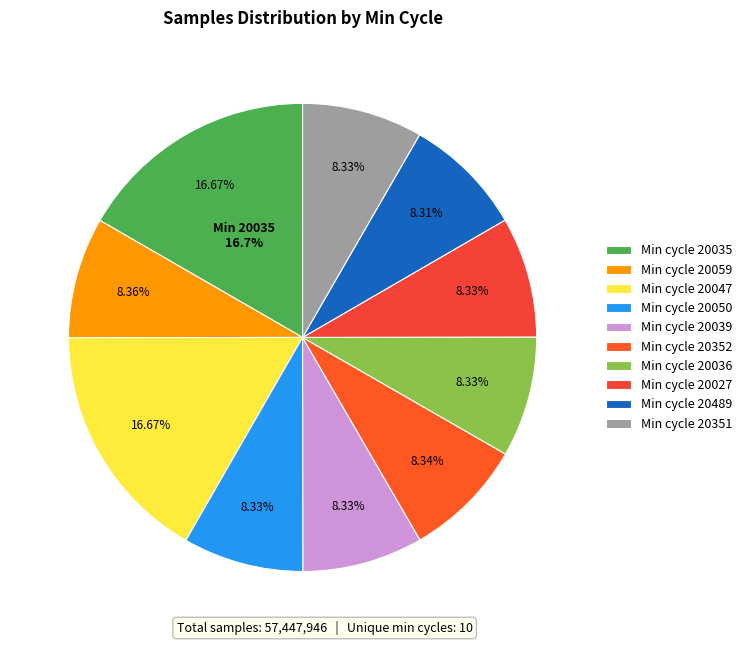

Do 20027 and 20035 together represent more than half of the pie?

No